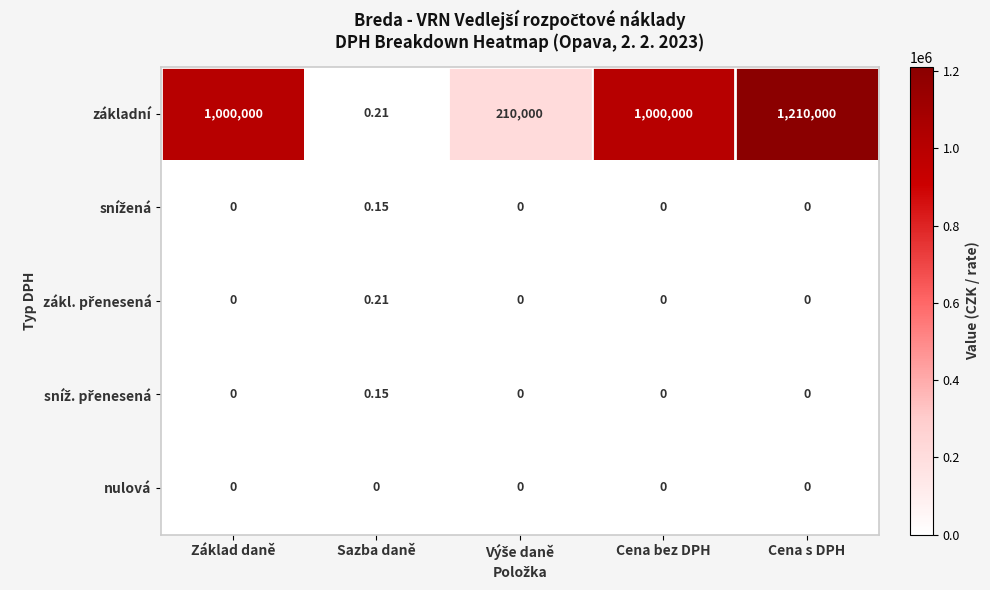

How many series are shown in this chart?

5